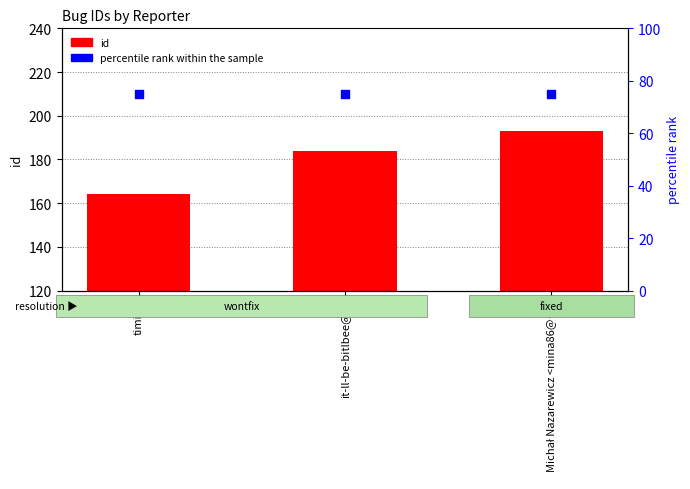

What is the total value across all series at Michał Nazarewicz <mina86@…>?

268